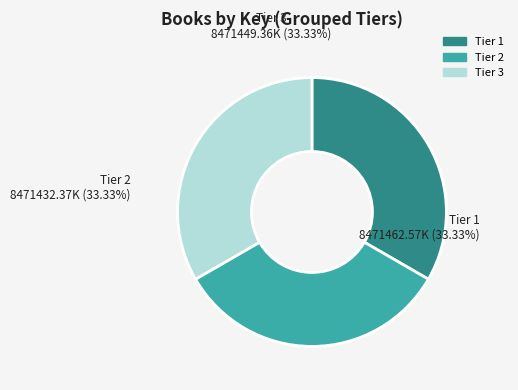

Does any single category account for the majority?

No